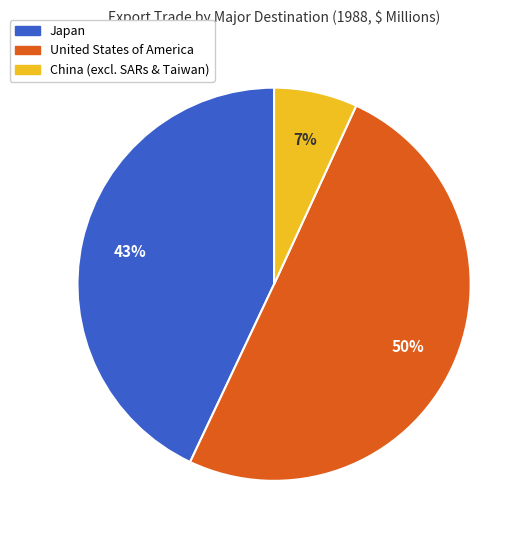

True or false: Japan accounts for 43% of the total.

True